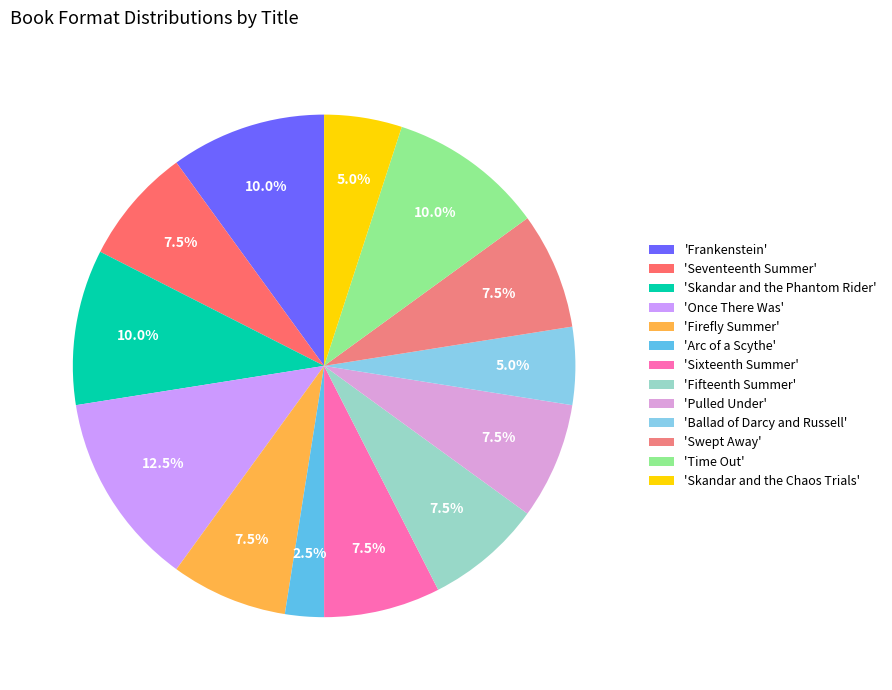

How many segments does this pie chart have?

13